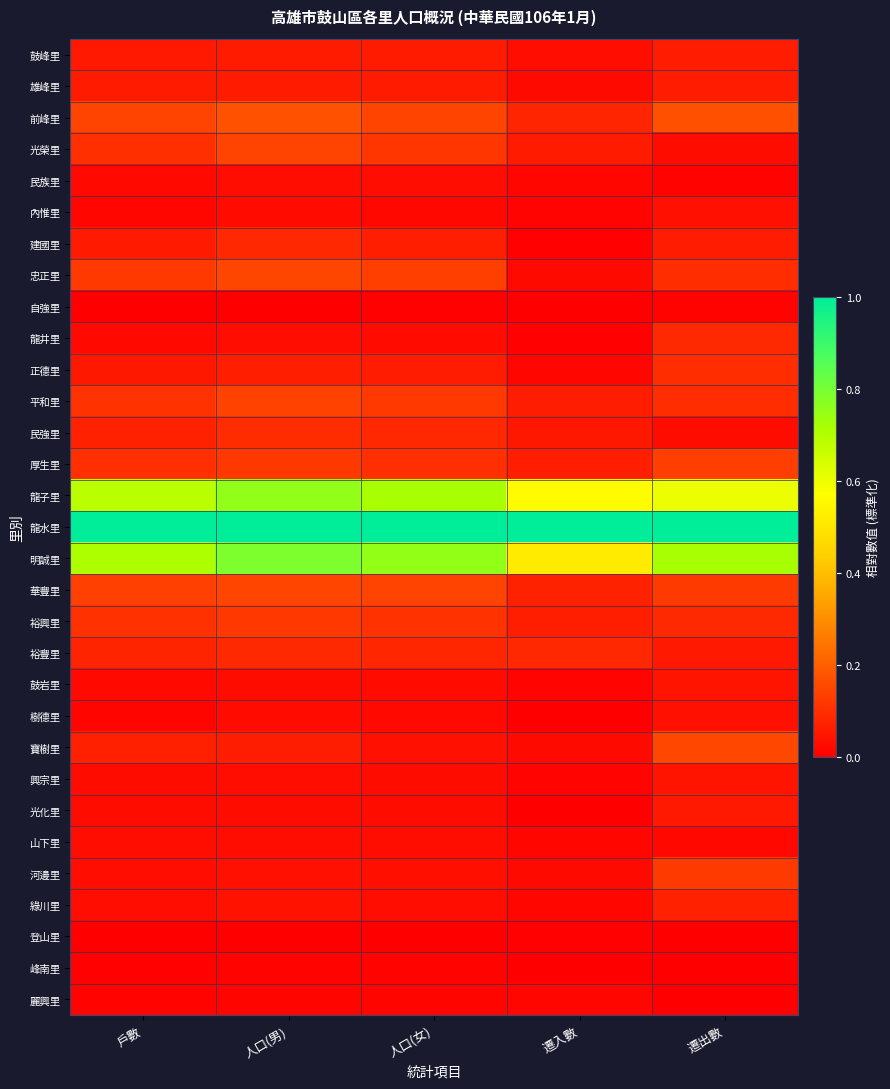

Reading right to left, list all the values displayed in this chart.

鼓峰里: 遷出數=0.1	遷入數=0.0	人口(女)=0.1	人口(男)=0.1	戶數=0.1
雄峰里: 遷出數=0.1	遷入數=0.0	人口(女)=0.1	人口(男)=0.1	戶數=0.1
前峰里: 遷出數=0.2	遷入數=0.1	人口(女)=0.1	人口(男)=0.2	戶數=0.1
光榮里: 遷出數=0.0	遷入數=0.1	人口(女)=0.1	人口(男)=0.1	戶數=0.1
民族里: 遷出數=0.0	遷入數=0.0	人口(女)=0.0	人口(男)=0.0	戶數=0.0
內惟里: 遷出數=0.0	遷入數=0.0	人口(女)=0.0	人口(男)=0.0	戶數=0.0
建國里: 遷出數=0.1	遷入數=0.0	人口(女)=0.1	人口(男)=0.1	戶數=0.1
忠正里: 遷出數=0.1	遷入數=0.0	人口(女)=0.1	人口(男)=0.1	戶數=0.1
自強里: 遷出數=0.0	遷入數=0.0	人口(女)=0.0	人口(男)=0.0	戶數=0.0
龍井里: 遷出數=0.1	遷入數=0.0	人口(女)=0.0	人口(男)=0.0	戶數=0.0
正德里: 遷出數=0.1	遷入數=0.0	人口(女)=0.1	人口(男)=0.1	戶數=0.1
平和里: 遷出數=0.1	遷入數=0.1	人口(女)=0.1	人口(男)=0.1	戶數=0.1
民強里: 遷出數=0.0	遷入數=0.1	人口(女)=0.1	人口(男)=0.1	戶數=0.1
厚生里: 遷出數=0.1	遷入數=0.1	人口(女)=0.1	人口(男)=0.1	戶數=0.1
龍子里: 遷出數=0.6	遷入數=0.6	人口(女)=0.7	人口(男)=0.8	戶數=0.7
龍水里: 遷出數=1.0	遷入數=1.0	人口(女)=1.0	人口(男)=1.0	戶數=1.0
明誠里: 遷出數=0.7	遷入數=0.5	人口(女)=0.8	人口(男)=0.8	戶數=0.7
華豐里: 遷出數=0.1	遷入數=0.1	人口(女)=0.1	人口(男)=0.1	戶數=0.1
裕興里: 遷出數=0.1	遷入數=0.1	人口(女)=0.1	人口(男)=0.1	戶數=0.1
裕豐里: 遷出數=0.1	遷入數=0.1	人口(女)=0.1	人口(男)=0.1	戶數=0.1
鼓岩里: 遷出數=0.0	遷入數=0.0	人口(女)=0.0	人口(男)=0.0	戶數=0.0
樹德里: 遷出數=0.0	遷入數=0.0	人口(女)=0.0	人口(男)=0.0	戶數=0.0
寶樹里: 遷出數=0.2	遷入數=0.0	人口(女)=0.0	人口(男)=0.1	戶數=0.1
興宗里: 遷出數=0.0	遷入數=0.0	人口(女)=0.0	人口(男)=0.0	戶數=0.0
光化里: 遷出數=0.1	遷入數=0.0	人口(女)=0.0	人口(男)=0.0	戶數=0.0
山下里: 遷出數=0.0	遷入數=0.0	人口(女)=0.0	人口(男)=0.0	戶數=0.0
河邊里: 遷出數=0.1	遷入數=0.0	人口(女)=0.0	人口(男)=0.0	戶數=0.0
綠川里: 遷出數=0.1	遷入數=0.0	人口(女)=0.0	人口(男)=0.0	戶數=0.0
登山里: 遷出數=0.0	遷入數=0.0	人口(女)=0.0	人口(男)=0.0	戶數=0.0
峰南里: 遷出數=0.0	遷入數=0.0	人口(女)=0.0	人口(男)=0.0	戶數=0.0
麗興里: 遷出數=0.0	遷入數=0.0	人口(女)=0.0	人口(男)=0.0	戶數=0.0